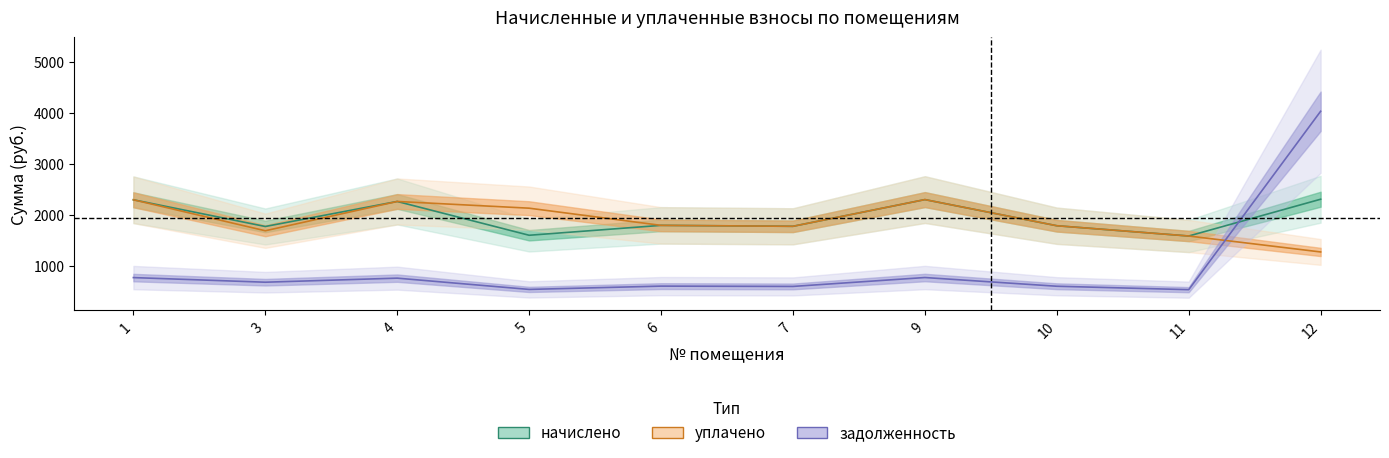

Which series has the largest total across all categories?

начислено